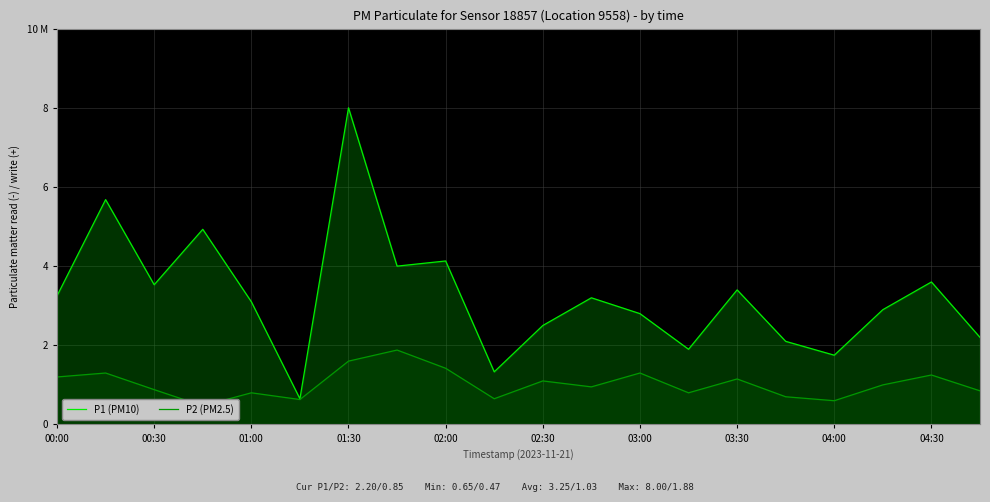

The value of P2 (PM2.5) at 03:30 is 1.1. True or false?

True